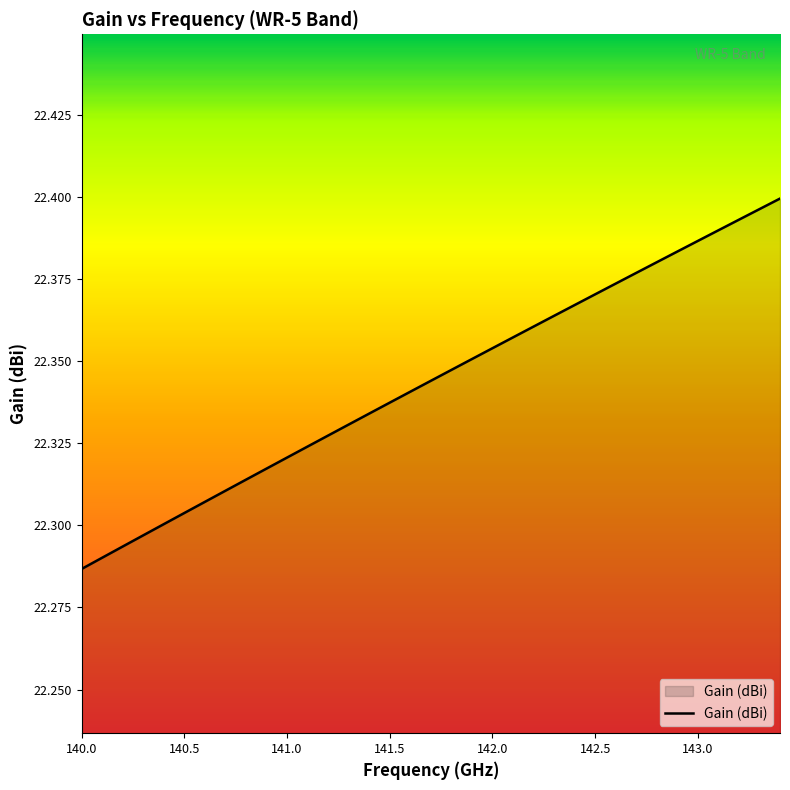

How many lines are shown in the chart?

1